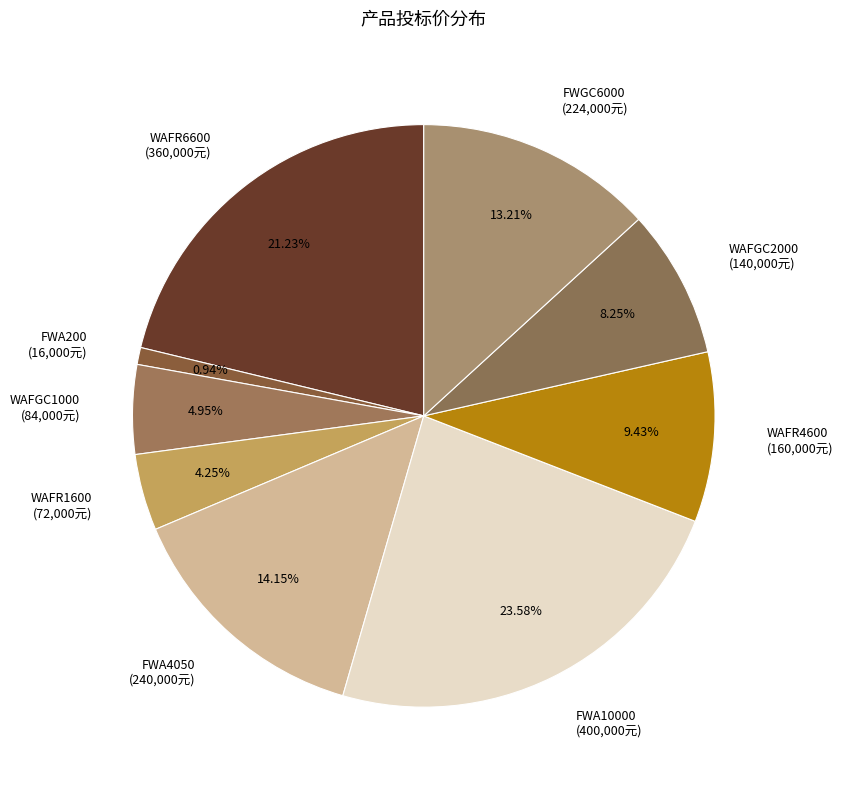

Which has a higher value, FWA10000 (400,000元) or FWA200 (16,000元)?

FWA10000 (400,000元)